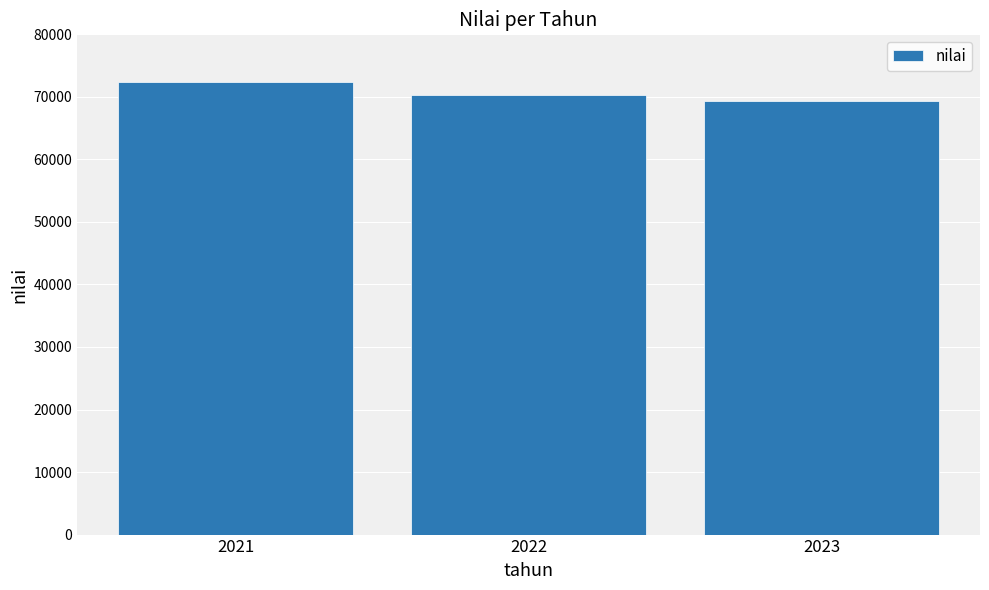

How many values are between 69306 and 72311?

3